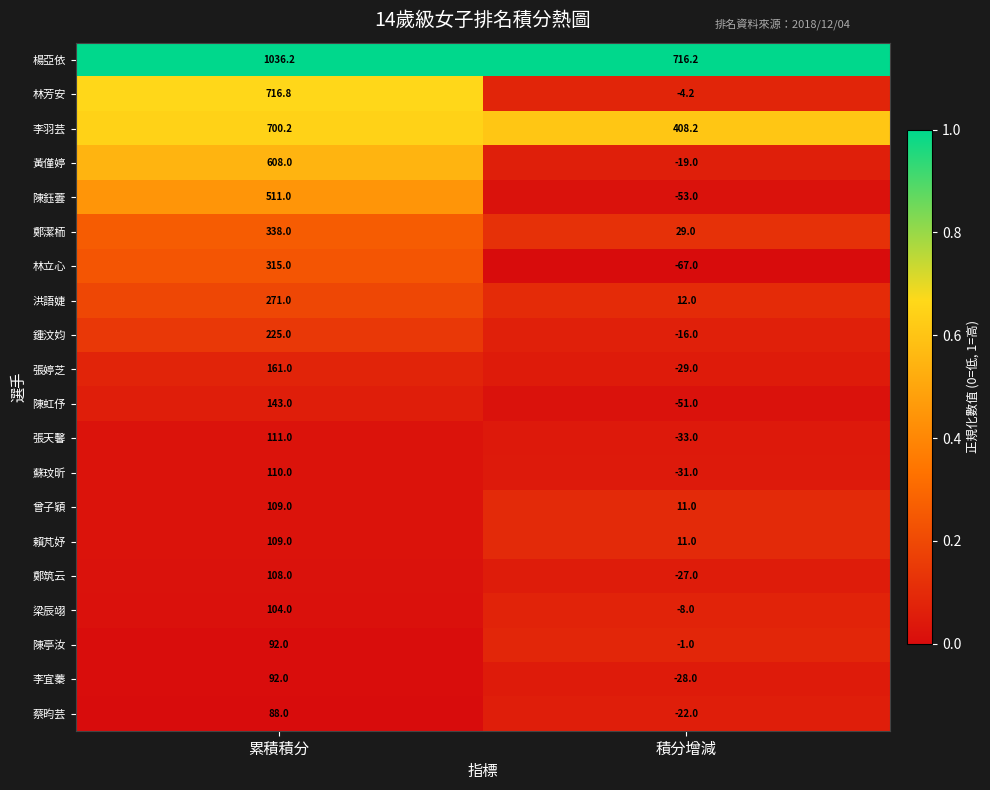

What is the difference between the maximum and minimum values in the 洪語婕 series?

259.0